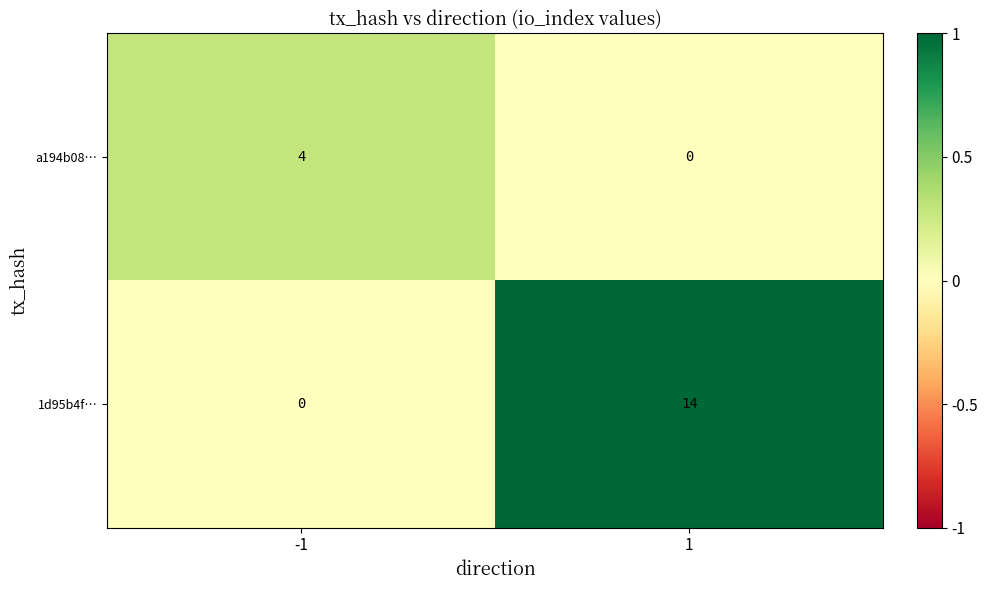

What is the greatest value displayed?

14